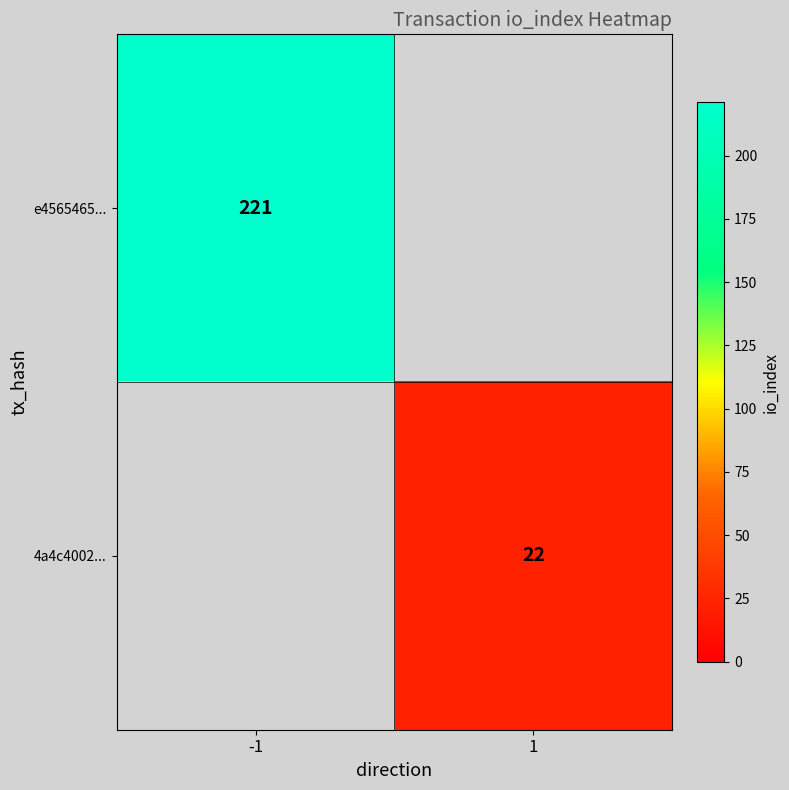

True or false: e4565465... has a value of 221 at -1.

True